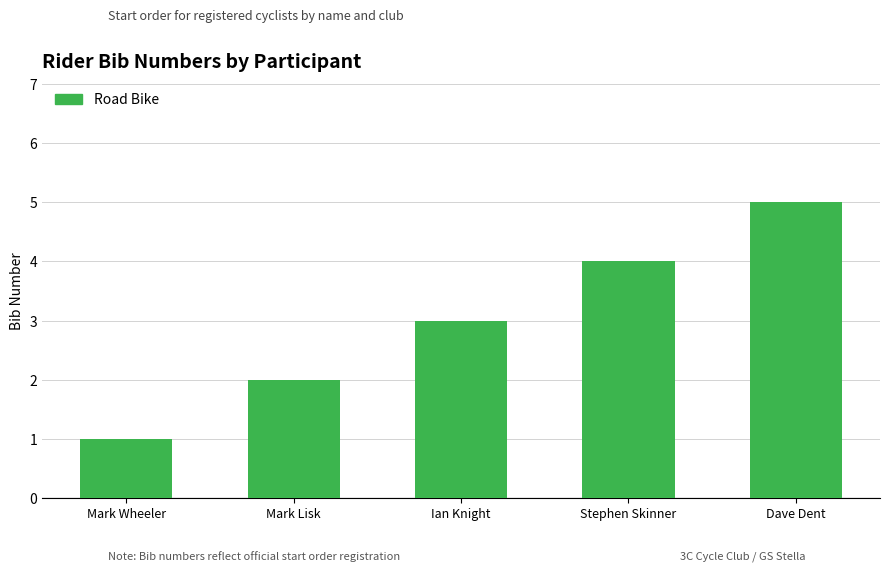

At which category does the chart reach its minimum across all series?

Mark Wheeler